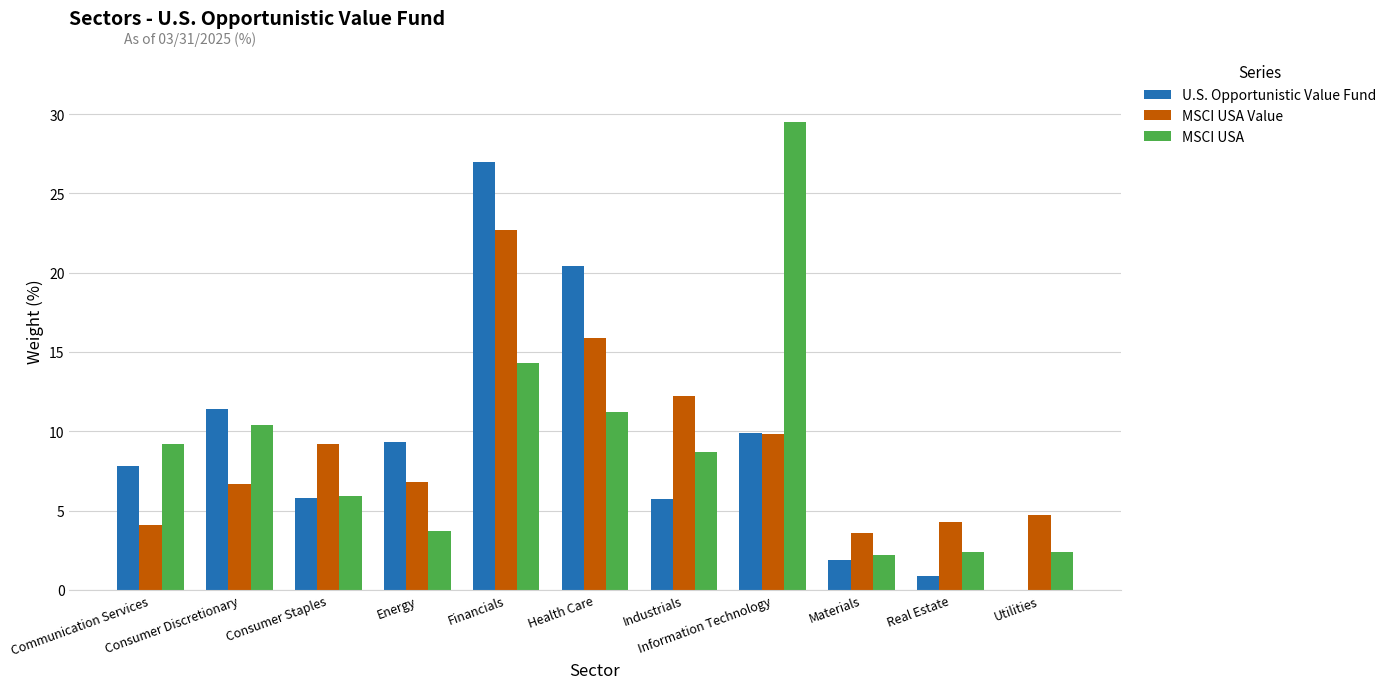

What is the greatest value displayed?

29.5